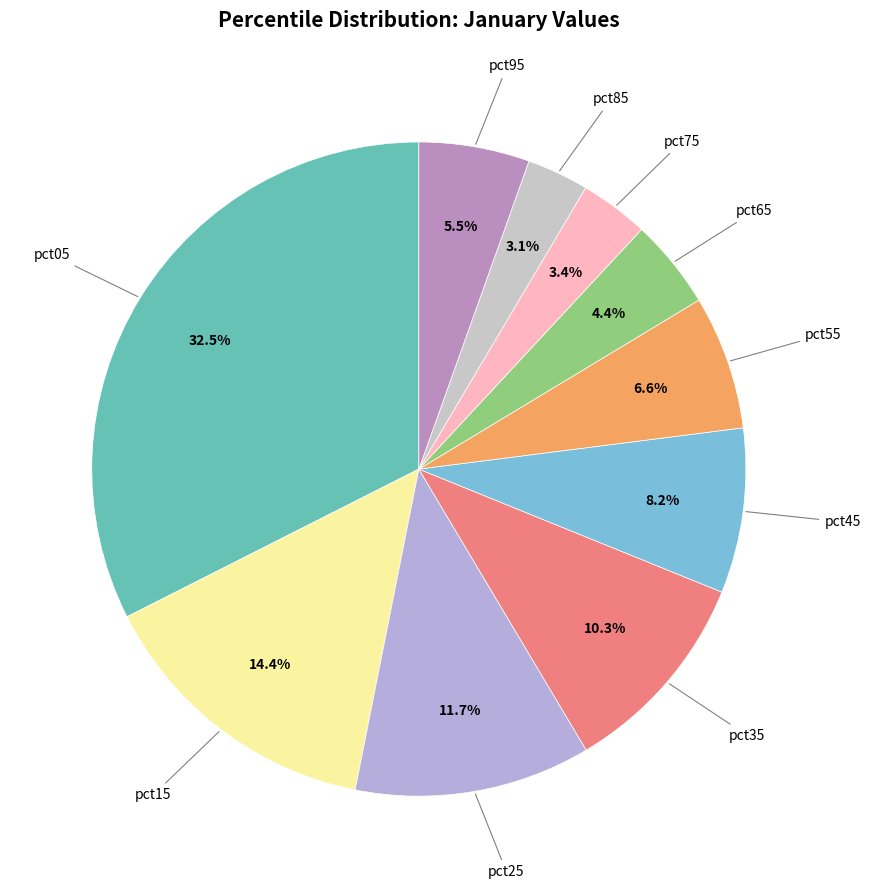

Is there a majority slice in this chart?

No